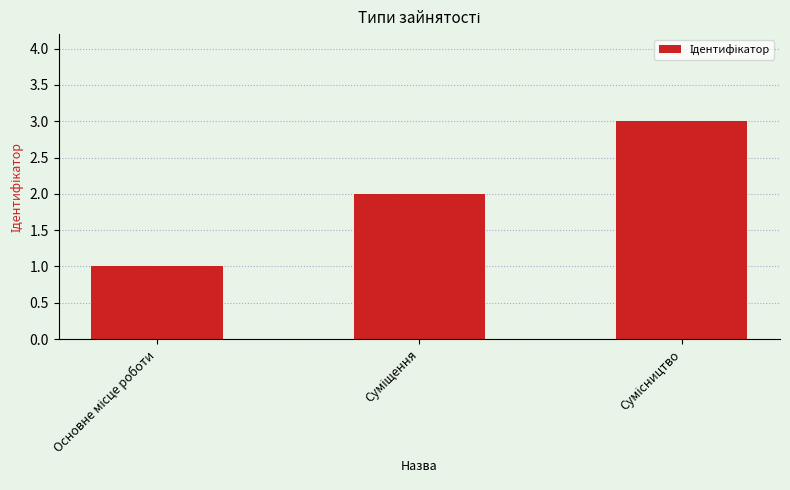

What is the maximum value shown in the chart?

3